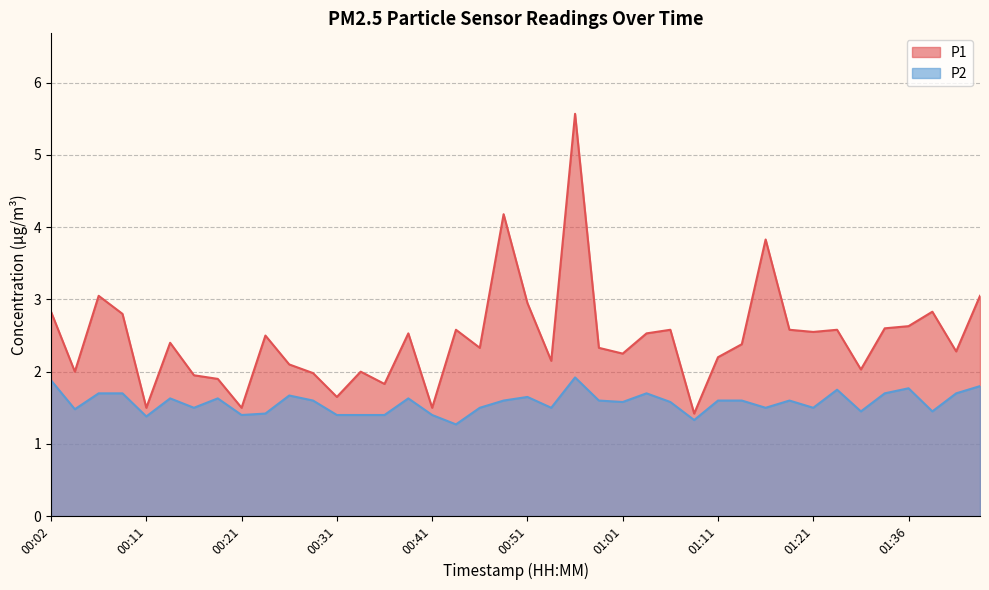

At which category does P2 reach its first local valley?

00:04